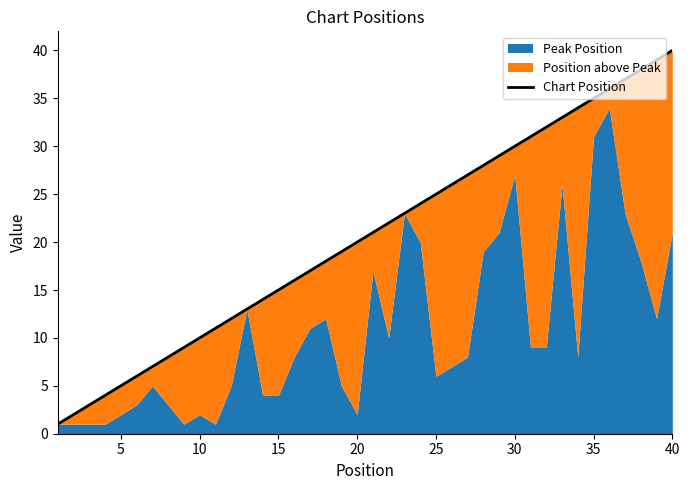

What is the difference between the maximum and minimum values?

39